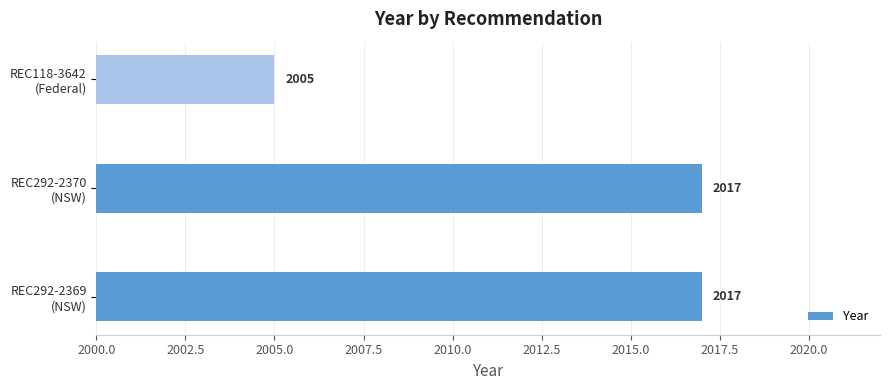

Count the values in the range 2005 to 2017.

3